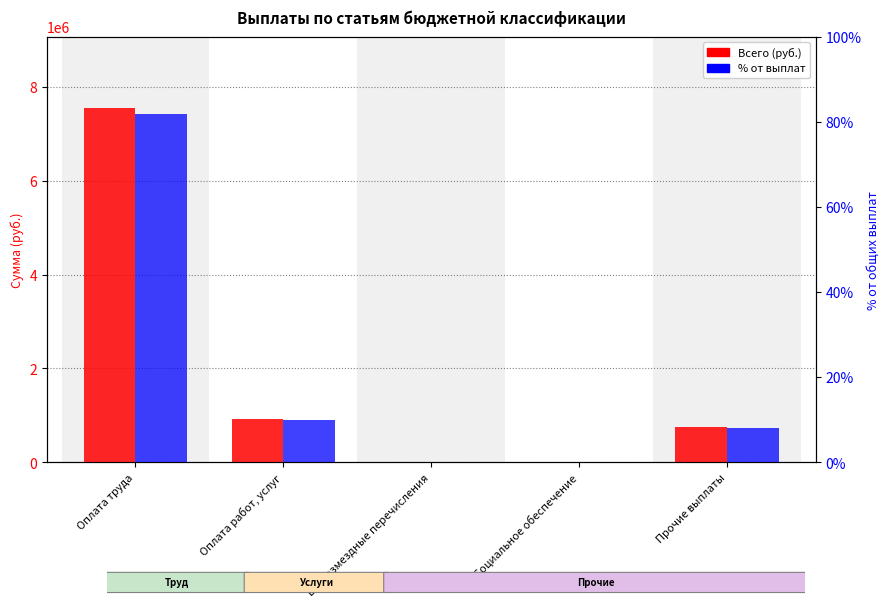

At which label does % от выплат first exceed 8?

Оплата труда